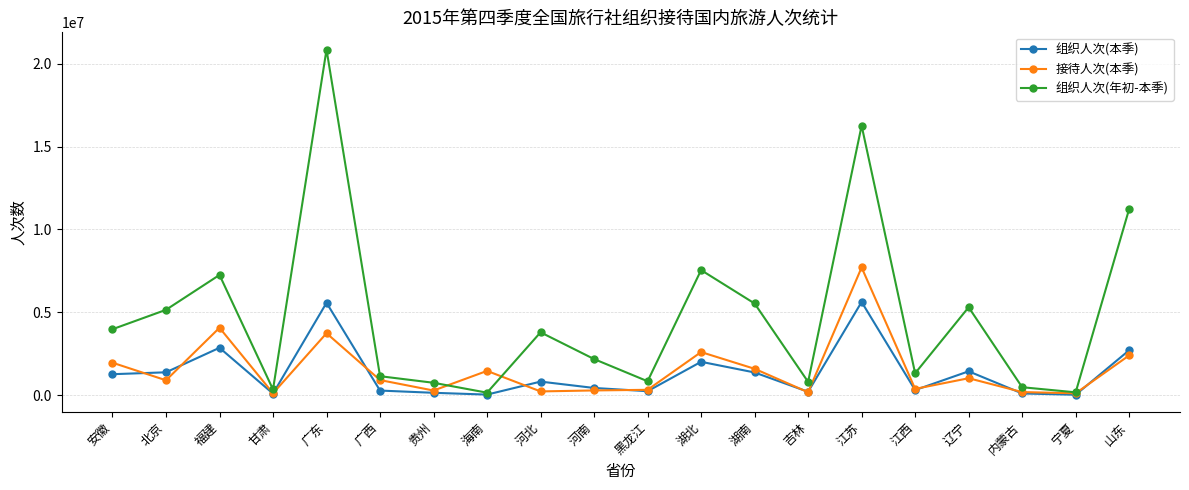

At 福建, list the series in order from largest to smallest.

组织人次(年初-本季), 接待人次(本季), 组织人次(本季)